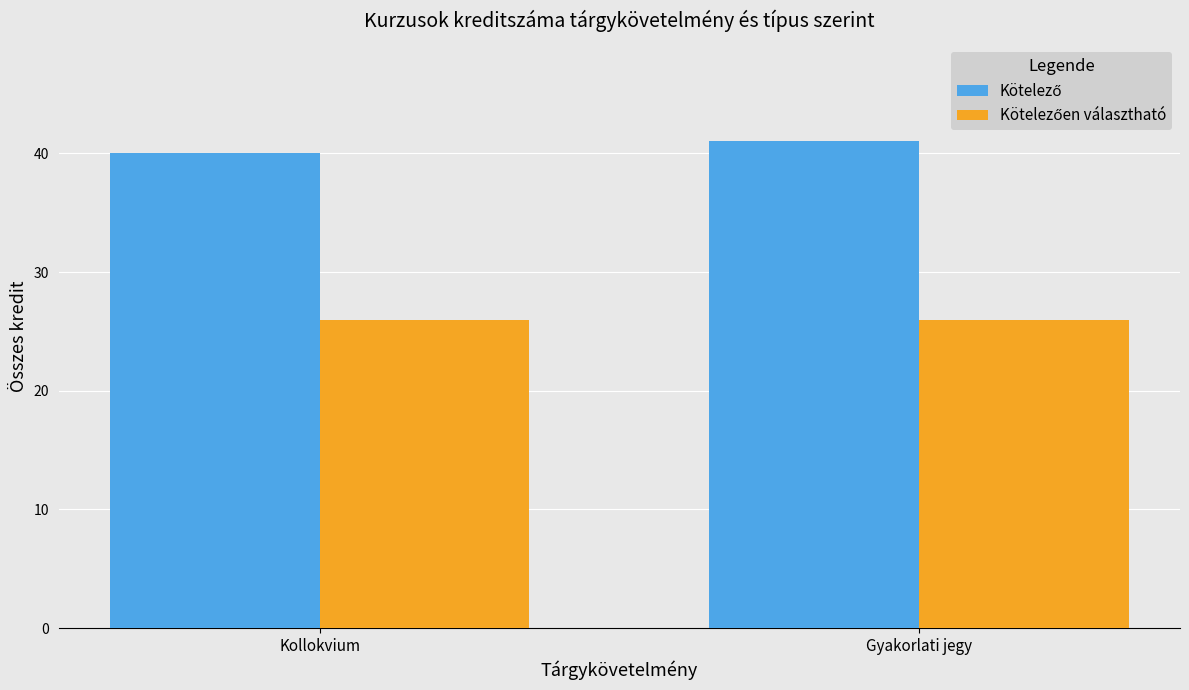

At which category is the sum across all series the highest?

Gyakorlati jegy